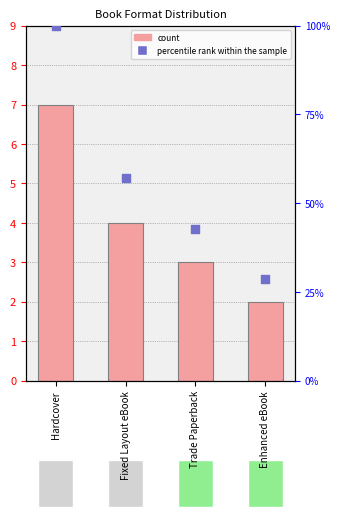

At how many categories does at least one series exceed 24?

4